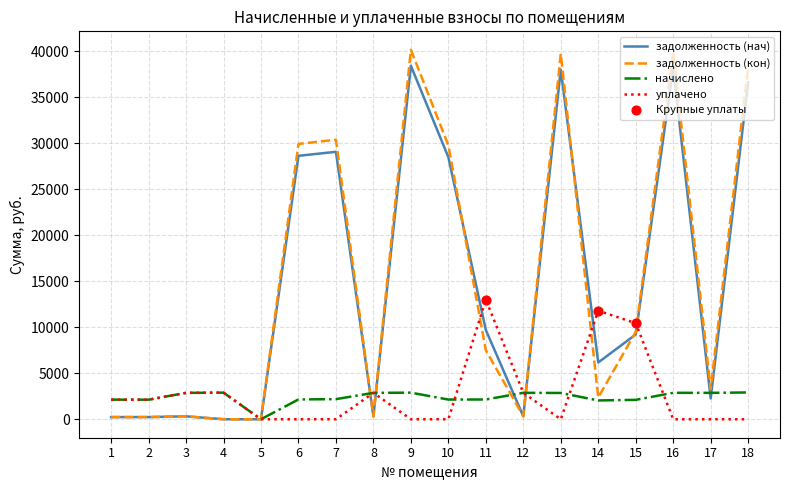

Which series changed the most between 13 and 14?

задолженность (кон)